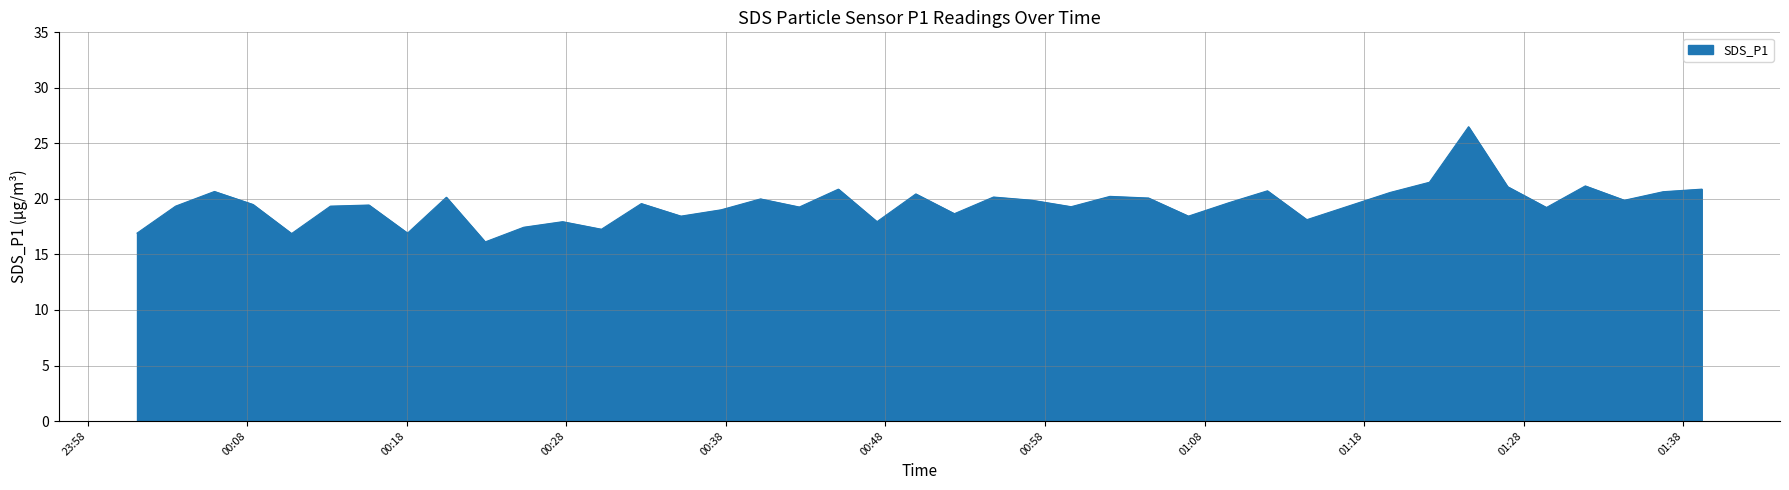

What is the smallest value displayed?

16.1